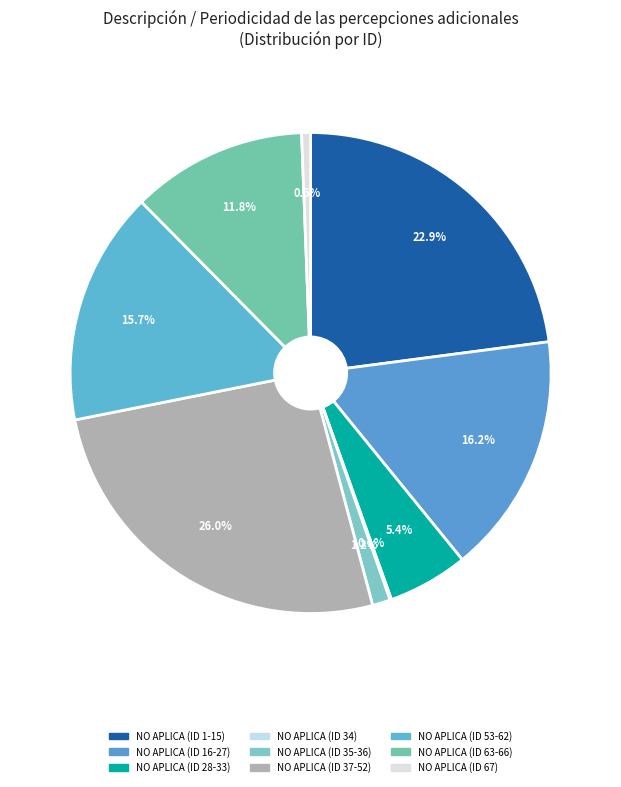

What is the largest slice in the pie chart?

NO APLICA (ID 37-52)